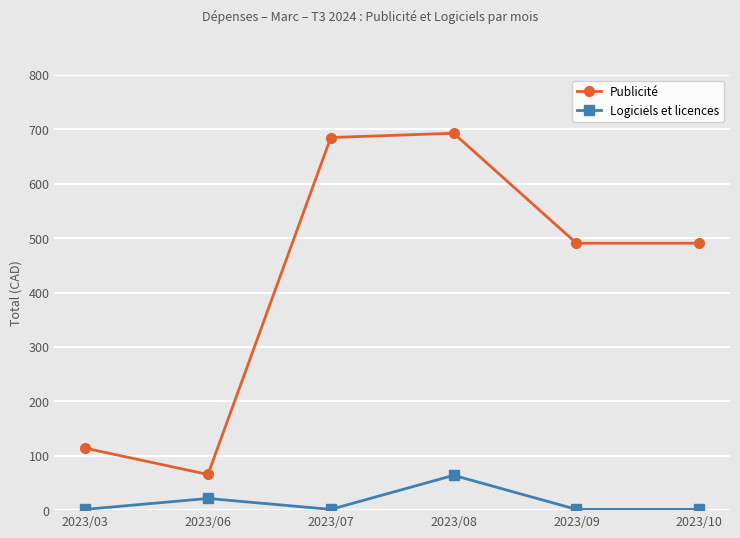

What is the difference between the highest and lowest values at 2023/10?

489.3